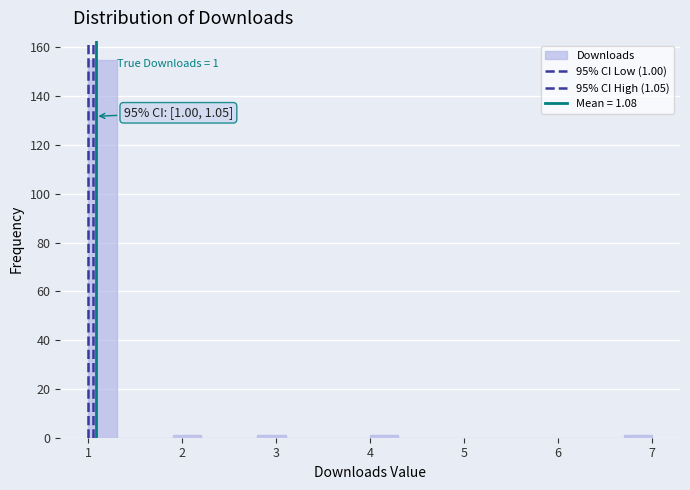

Read against the x-axis, roughly where is the centre of the tallest bar?

1.2